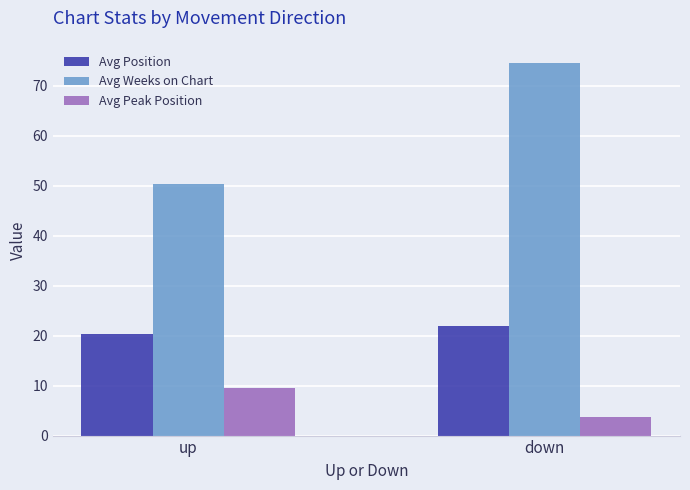

How many bars are there in total?

6